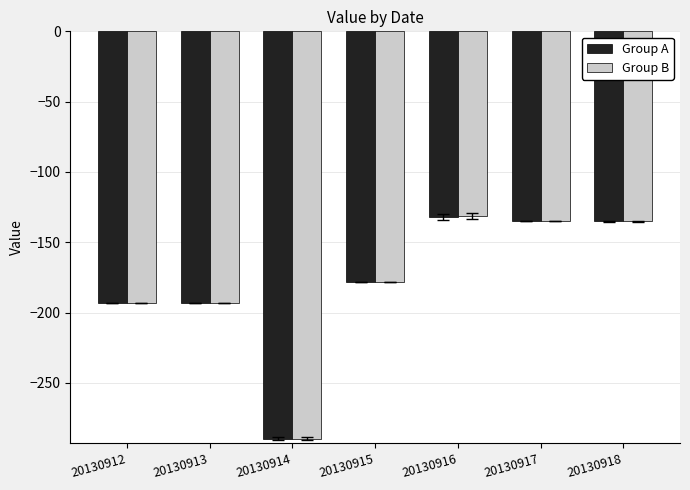

What is the total value across all series at 20130914?

-579.4